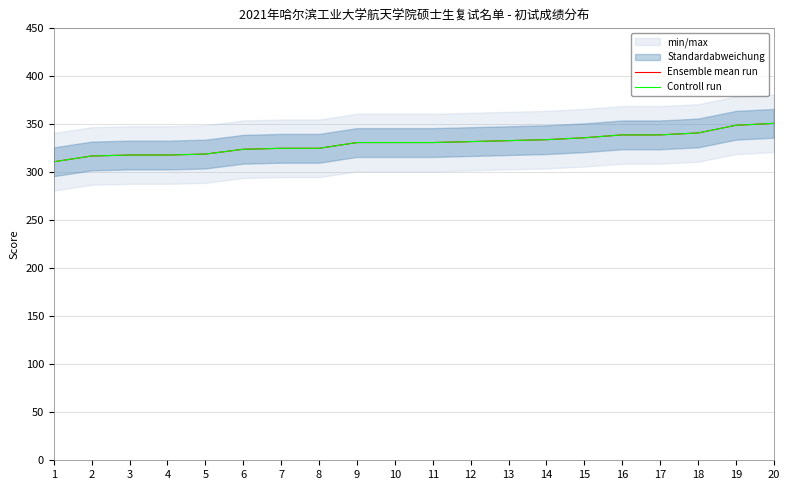

Reading left to right, what are all the values shown in this chart?

Ensemble mean run: 1=311	2=317	3=318	4=318	5=319	6=324	7=325	8=325	9=331	10=331	11=331	12=332	13=333	14=334	15=336	16=339	17=339	18=341	19=349	20=351
Controll run: 1=311	2=317	3=318	4=318	5=319	6=324	7=325	8=325	9=331	10=331	11=331	12=332	13=333	14=334	15=336	16=339	17=339	18=341	19=349	20=351